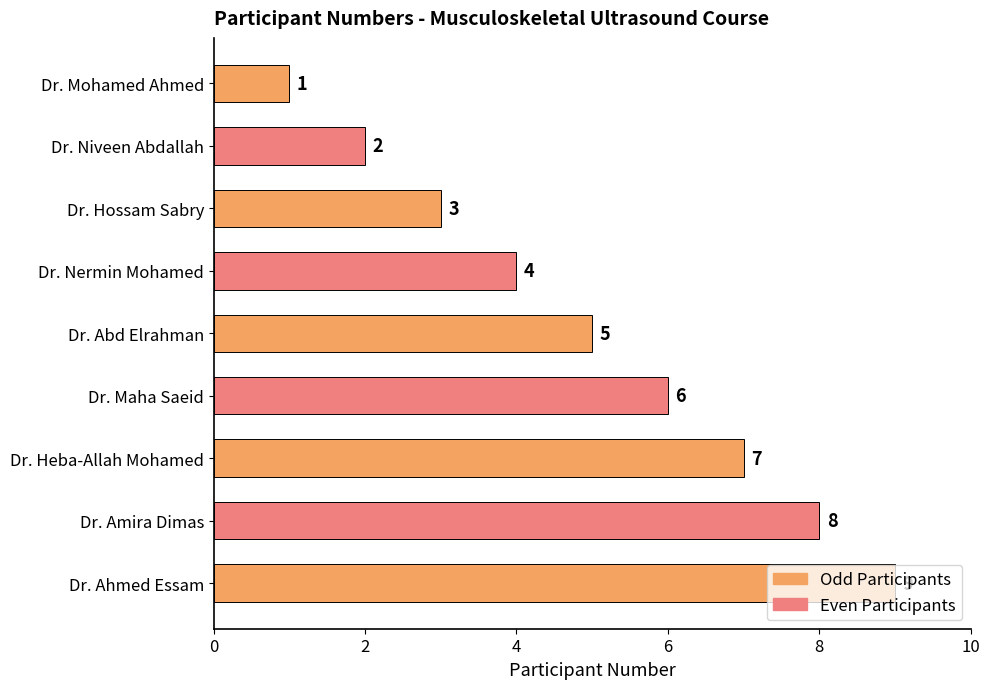

How many data points does each series have?

9